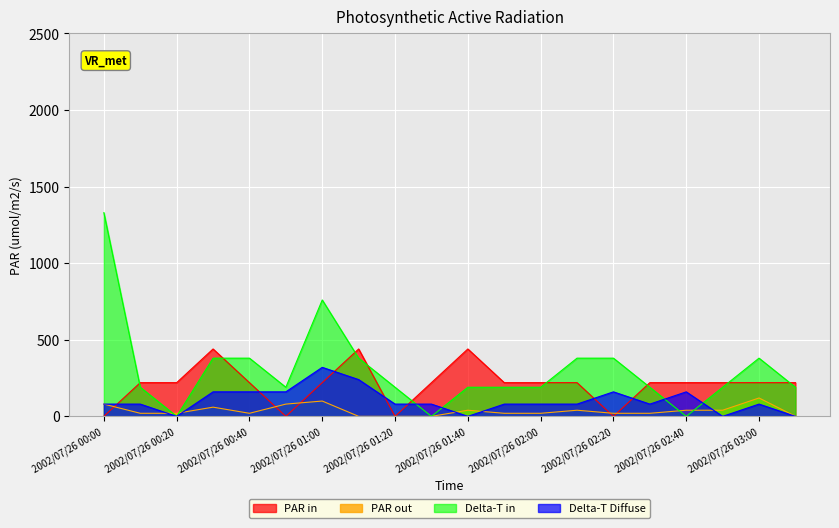

What is the greatest value displayed?

1330